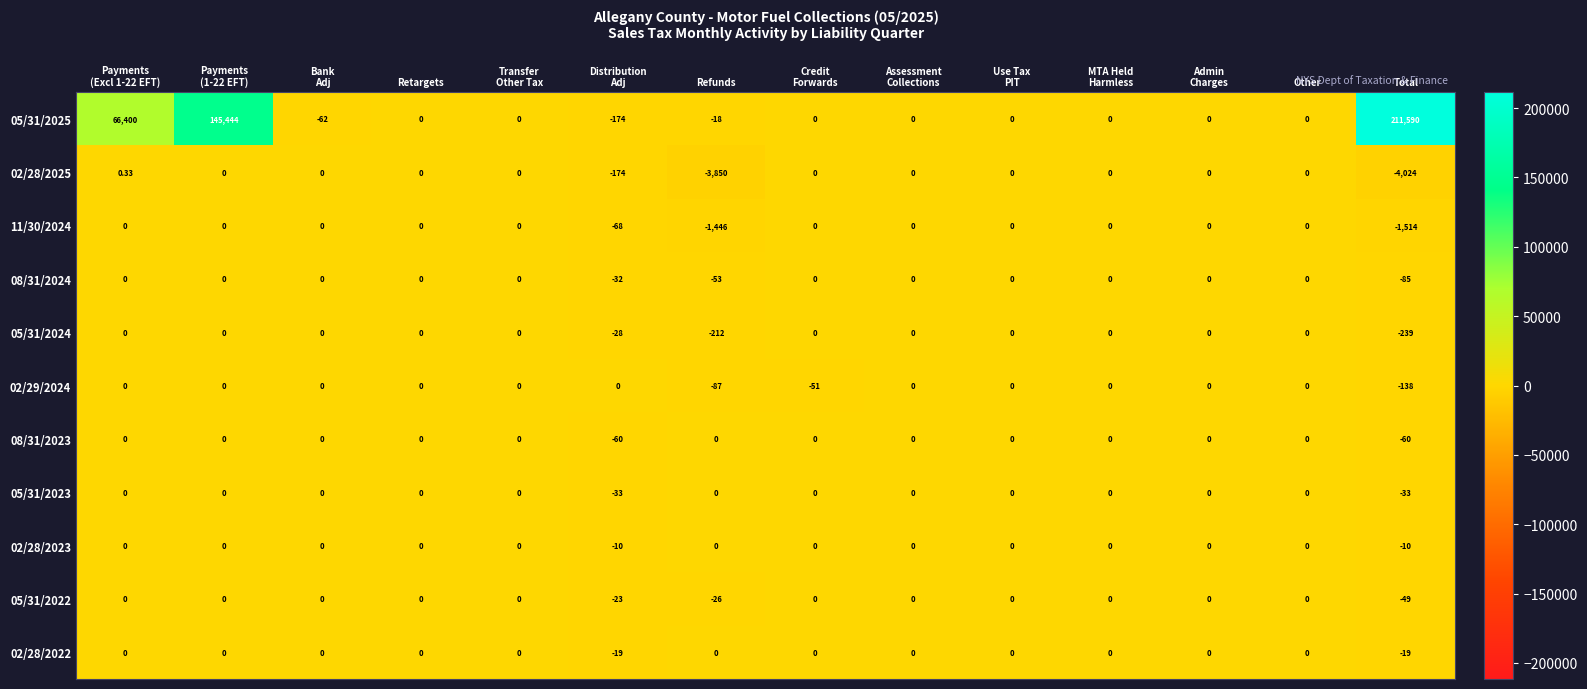

What is the minimum value shown in the chart?

-4024.0